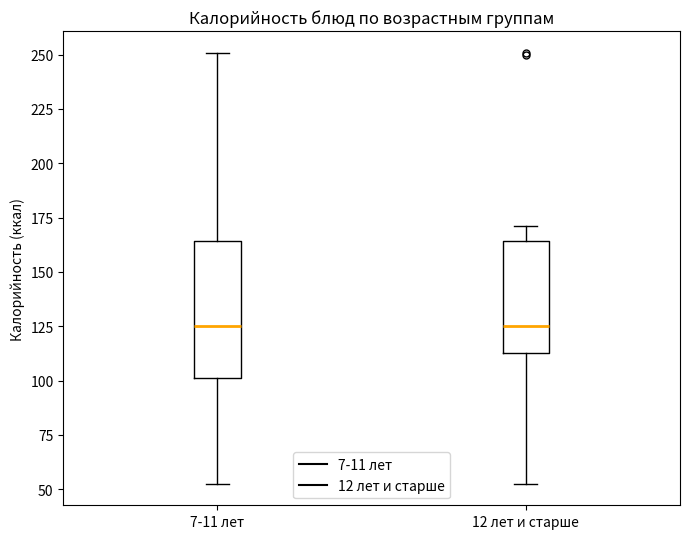

Reading left to right, transcribe this box plot: for each box, give where its median line is, the range the box spans, and where its two whiskers end, as read against the y-axis. The values are not printed on the chart, so give them approximately, as read against the axis.

7-11 лет: median 125, box 100 to 165, whiskers 55 to 250
12 лет и старше: median 125, box 115 to 165, whiskers 55 to 170